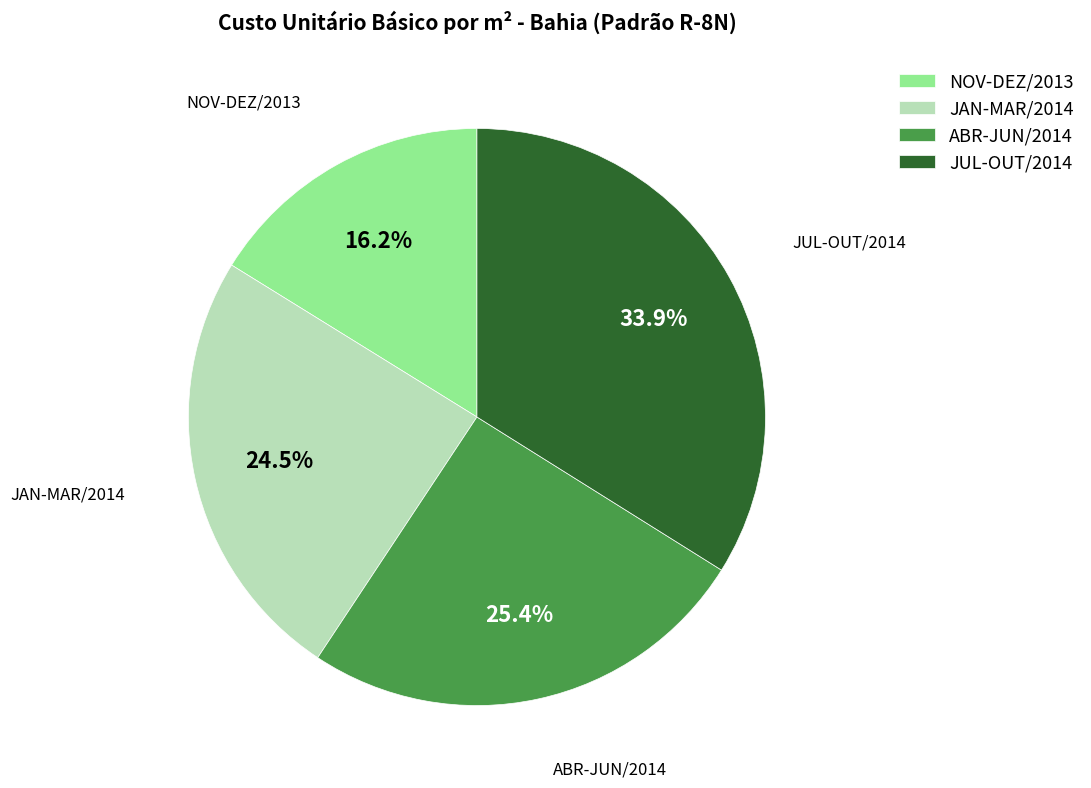

Rank the categories by value from highest to lowest.

JUL-OUT/2014, ABR-JUN/2014, JAN-MAR/2014, NOV-DEZ/2013